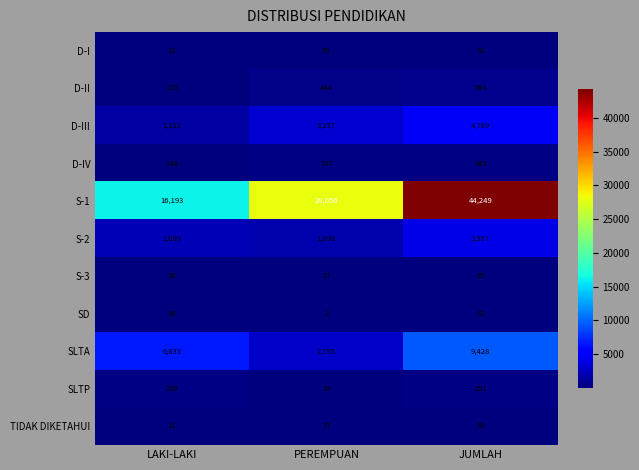

Which series has the largest total across all categories?

S-1